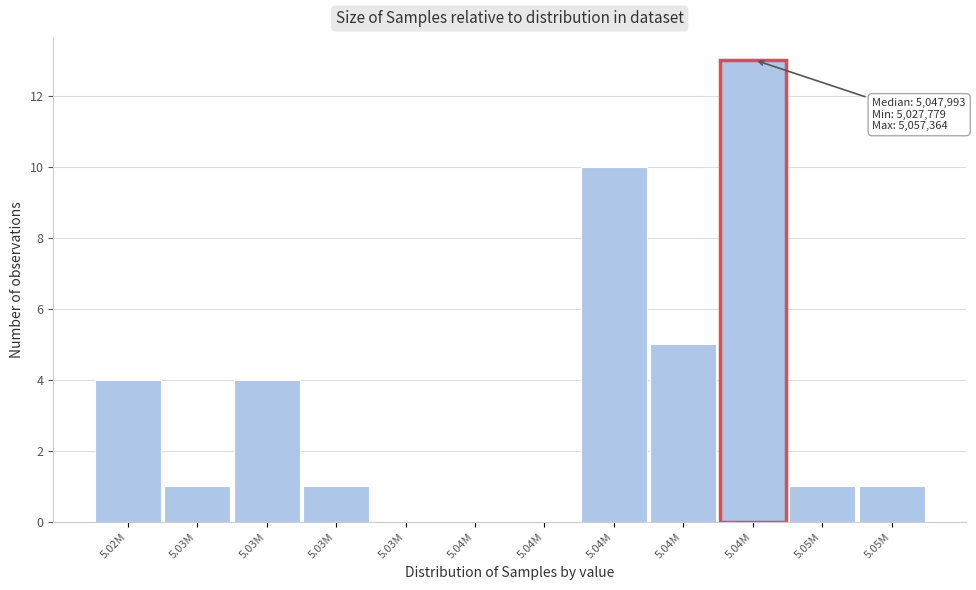

How many distinct data groups are displayed?

1